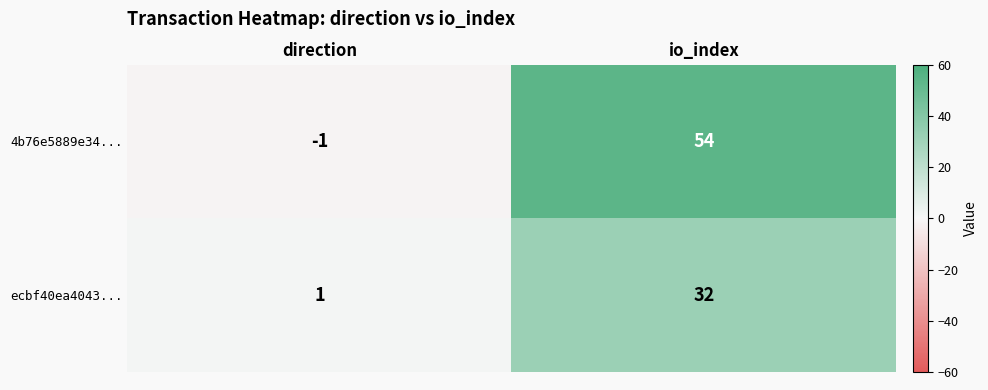

At which label is 4b76e5889e34... closest to 26?

direction